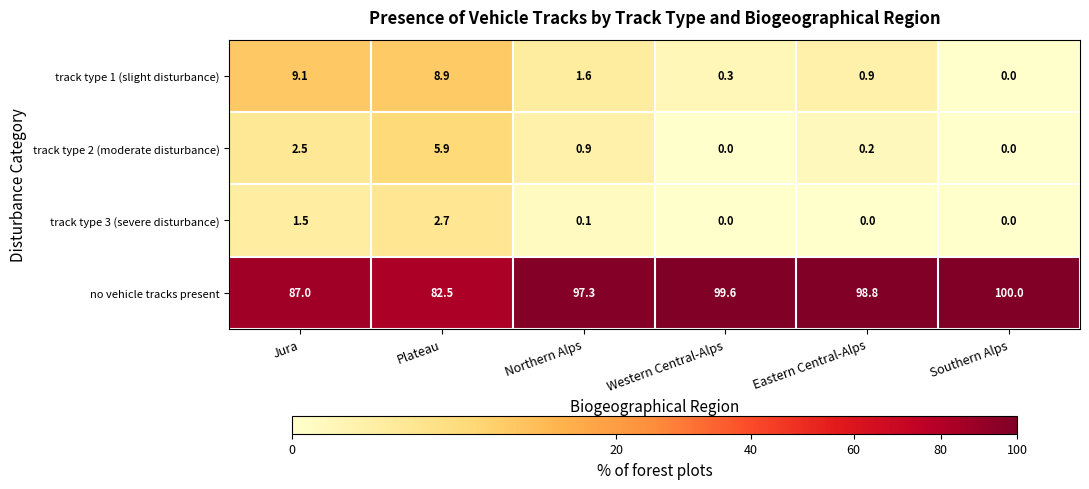

Which category has the highest value in the no vehicle tracks present series?

Southern Alps